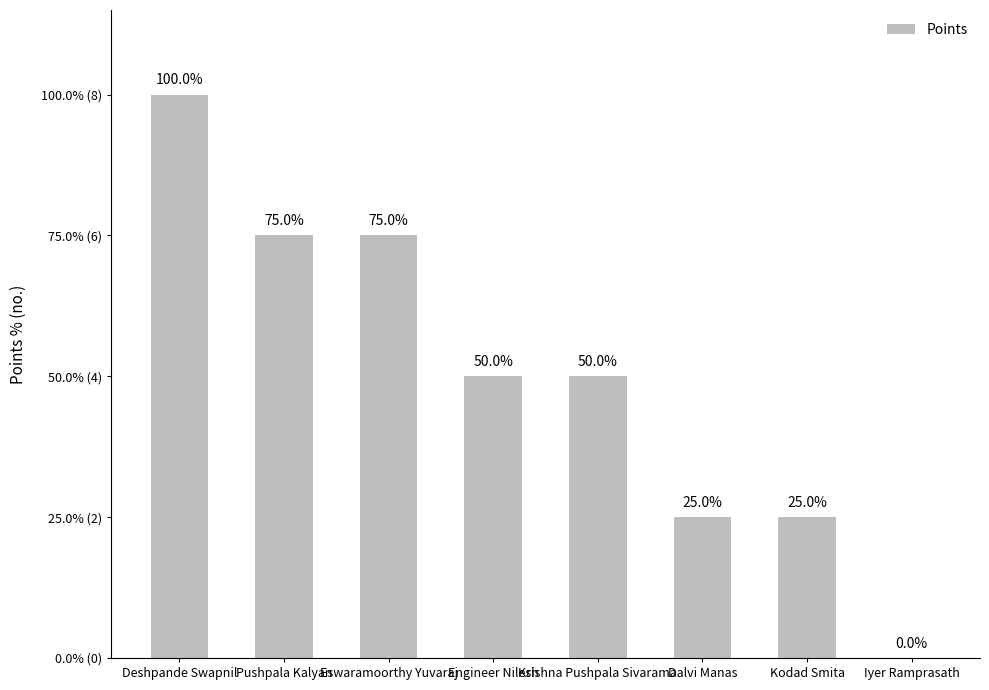

What is the label of the 4th bar from the right?

Krishna Pushpala Sivarama